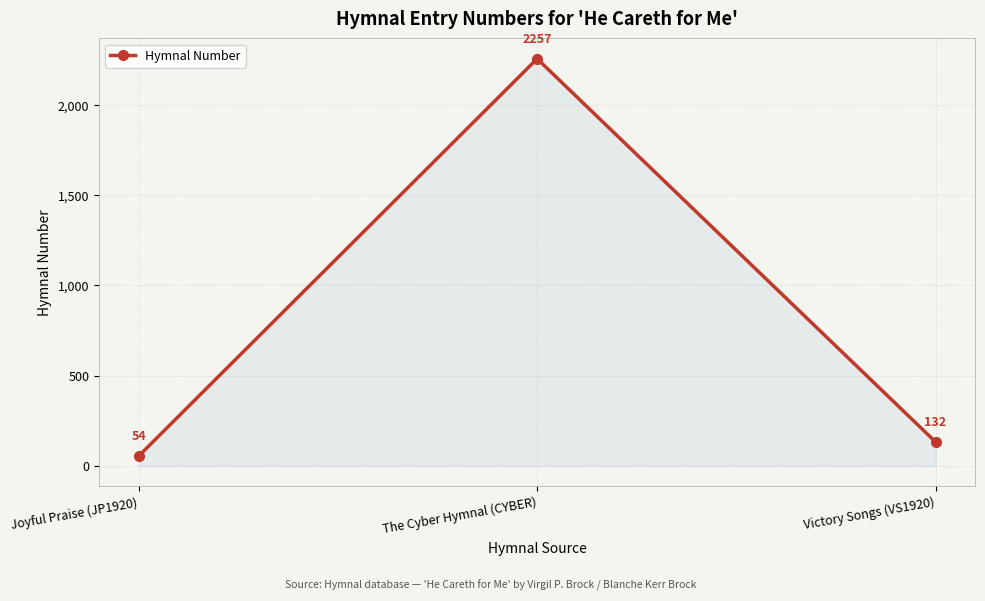

Rank the categories by value from lowest to highest.

Joyful Praise (JP1920), Victory Songs (VS1920), The Cyber Hymnal (CYBER)